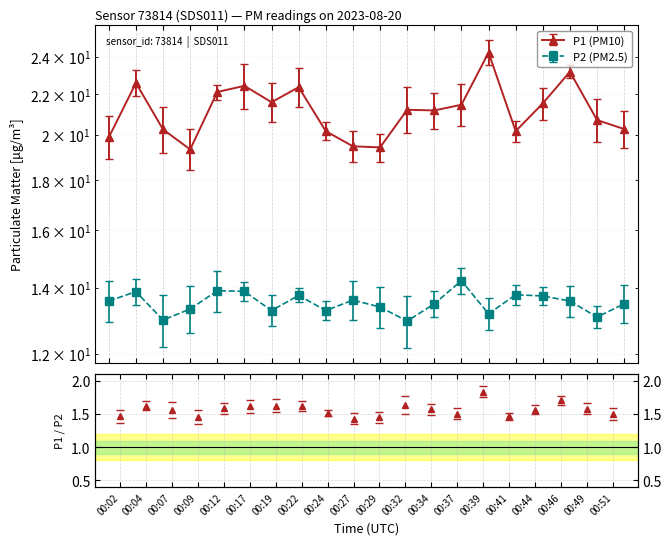

How many data points in P2 are less than 13?

2